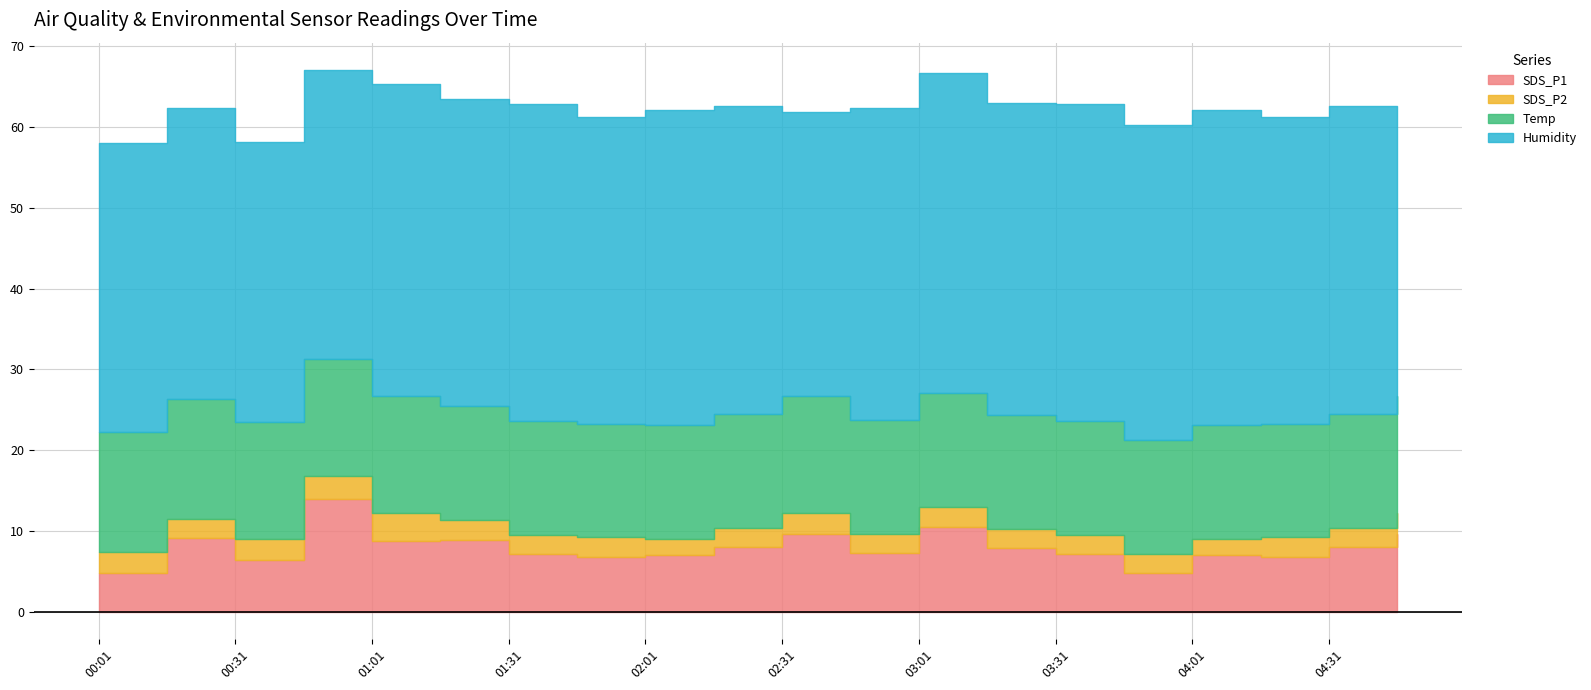

The Humidity series shows 18.1 at 00:01. True or false?

False